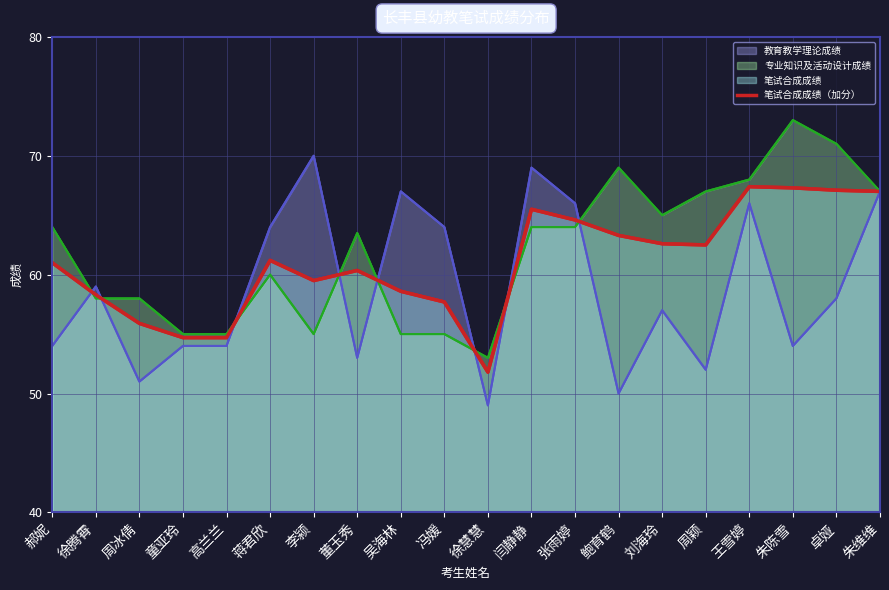

What is the label of the 10th point from the right?

徐慧慧